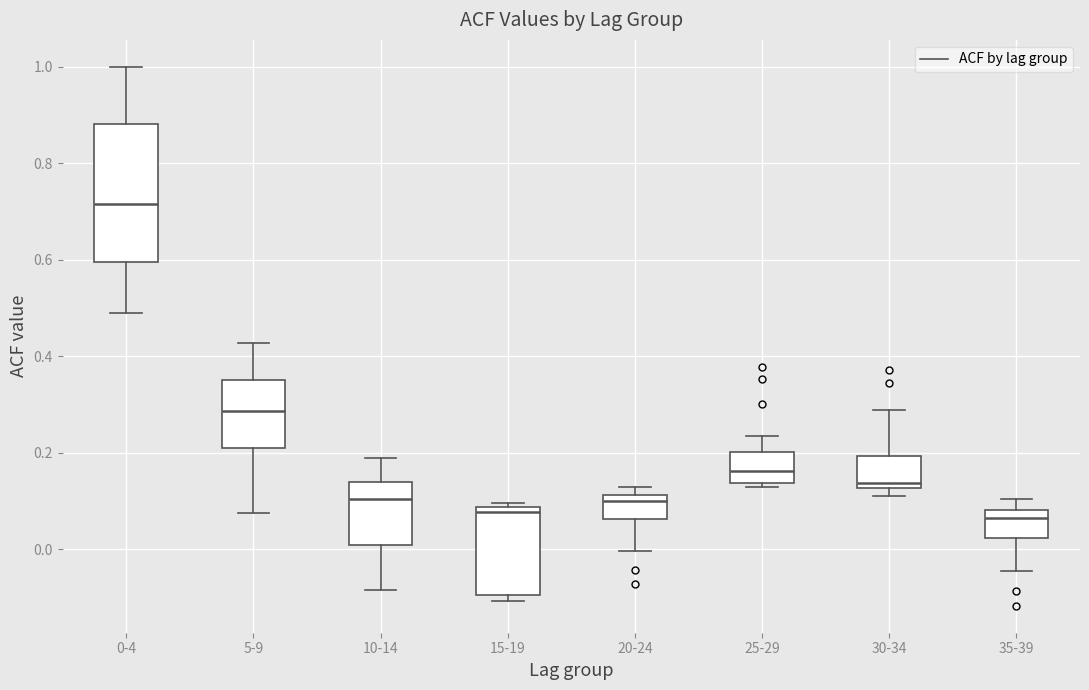

Reading left to right, read every box against the y-axis: the position of its median line, the range the box covers, and the ends of its whiskers. The values are not printed on the chart, so give them approximately, as read against the axis.

0-4: median 0.72, box 0.60 to 0.88, whiskers 0.50 to 1.00
5-9: median 0.28, box 0.22 to 0.36, whiskers 0.08 to 0.42
10-14: median 0.10, box 0.00 to 0.14, whiskers -0.08 to 0.20
15-19: median 0.08 (just below the box's upper edge), box -0.10 to 0.08, whiskers -0.10 (just below the box's lower edge) to 0.10
20-24: median 0.10, box 0.06 to 0.12, whiskers 0.00 to 0.14
25-29: median 0.16, box 0.14 to 0.20, whiskers 0.14 (just below the box's lower edge) to 0.24
30-34: median 0.14, box 0.12 to 0.20, whiskers 0.12 (just below the box's lower edge) to 0.28
35-39: median 0.06, box 0.02 to 0.08, whiskers -0.04 to 0.10